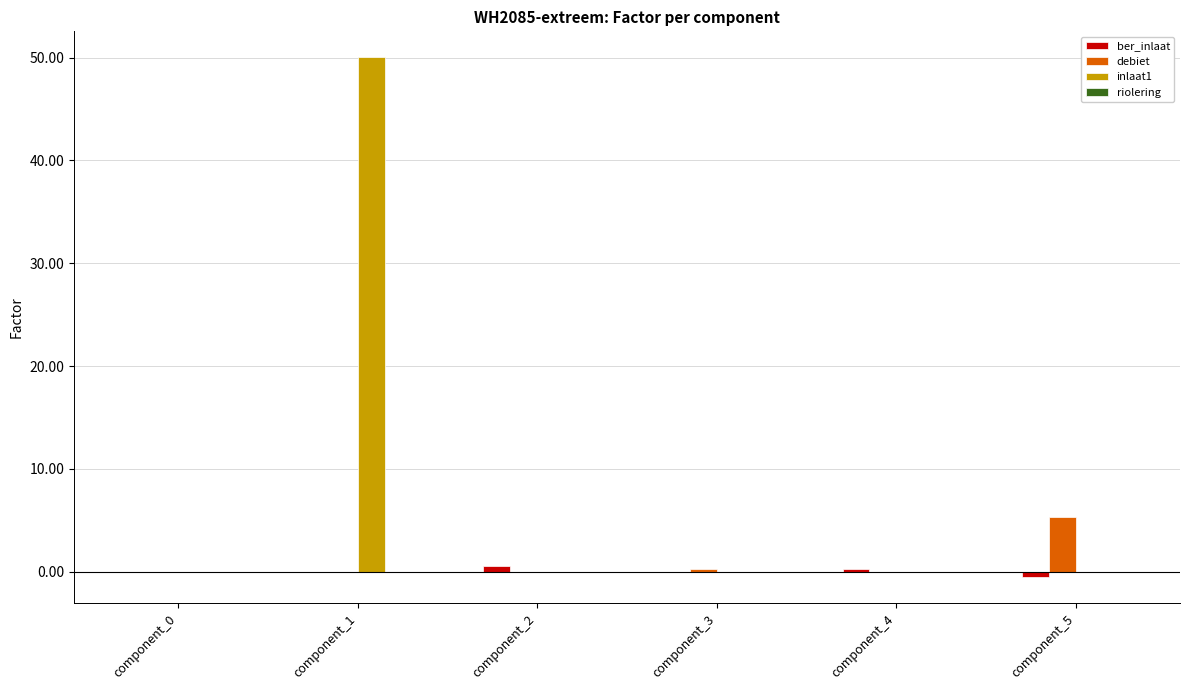

What is the spread (max minus min) of values at component_2?

0.5